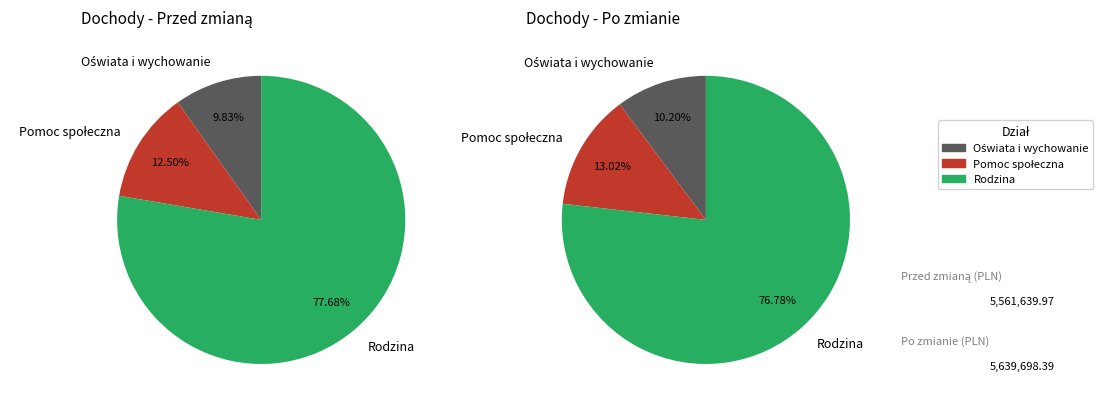

What is the largest slice in the pie chart?

Rodzina